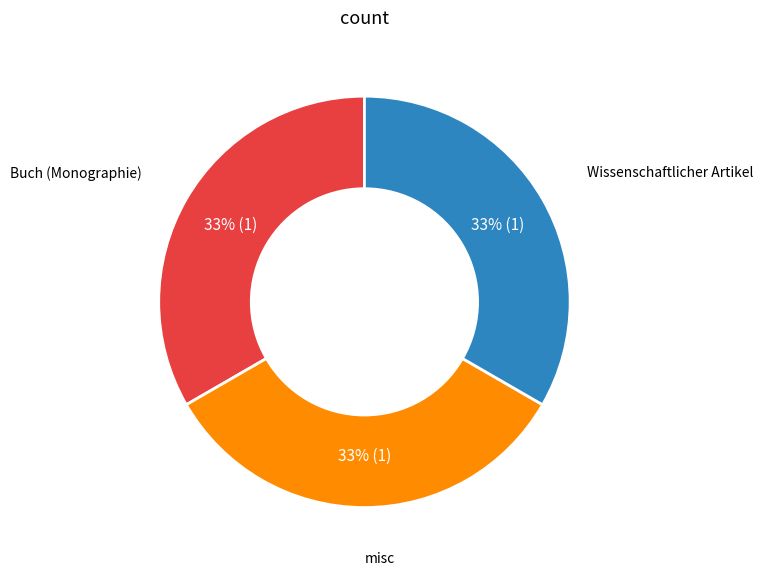

To the nearest percent, what is the average slice percentage?

33%